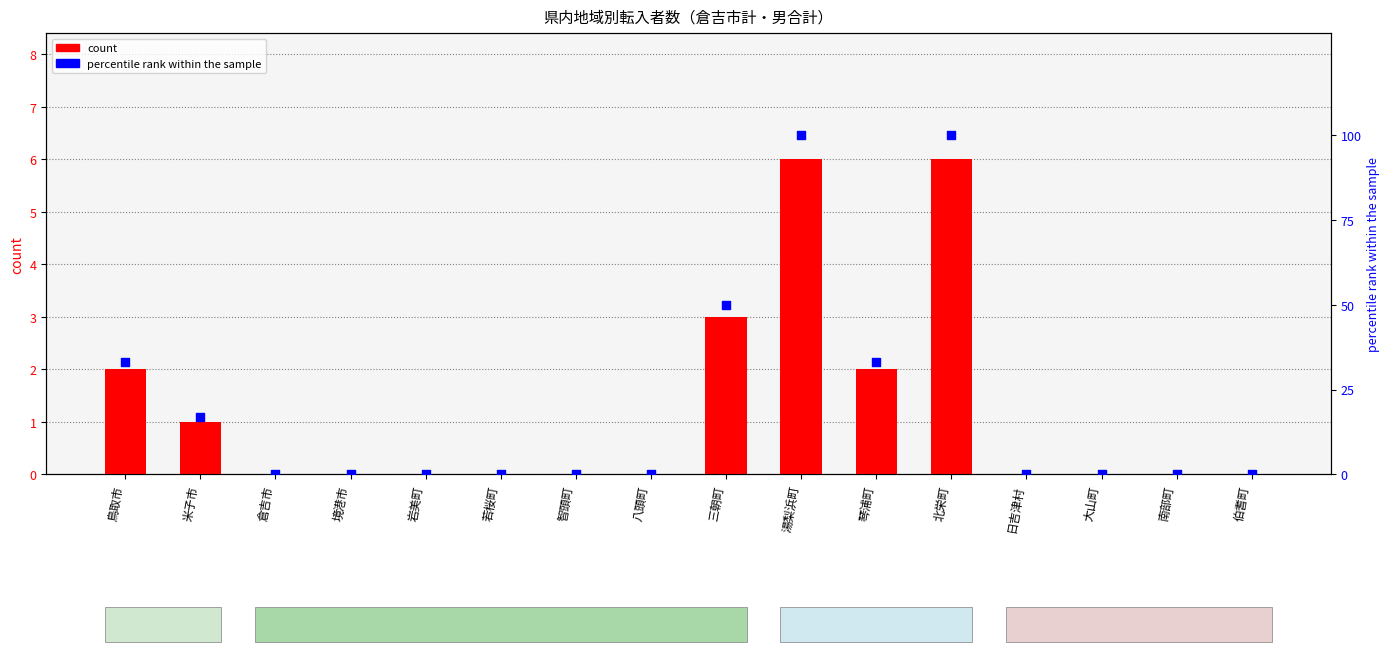

Which series contains the highest Y value?

percentile rank within the sample